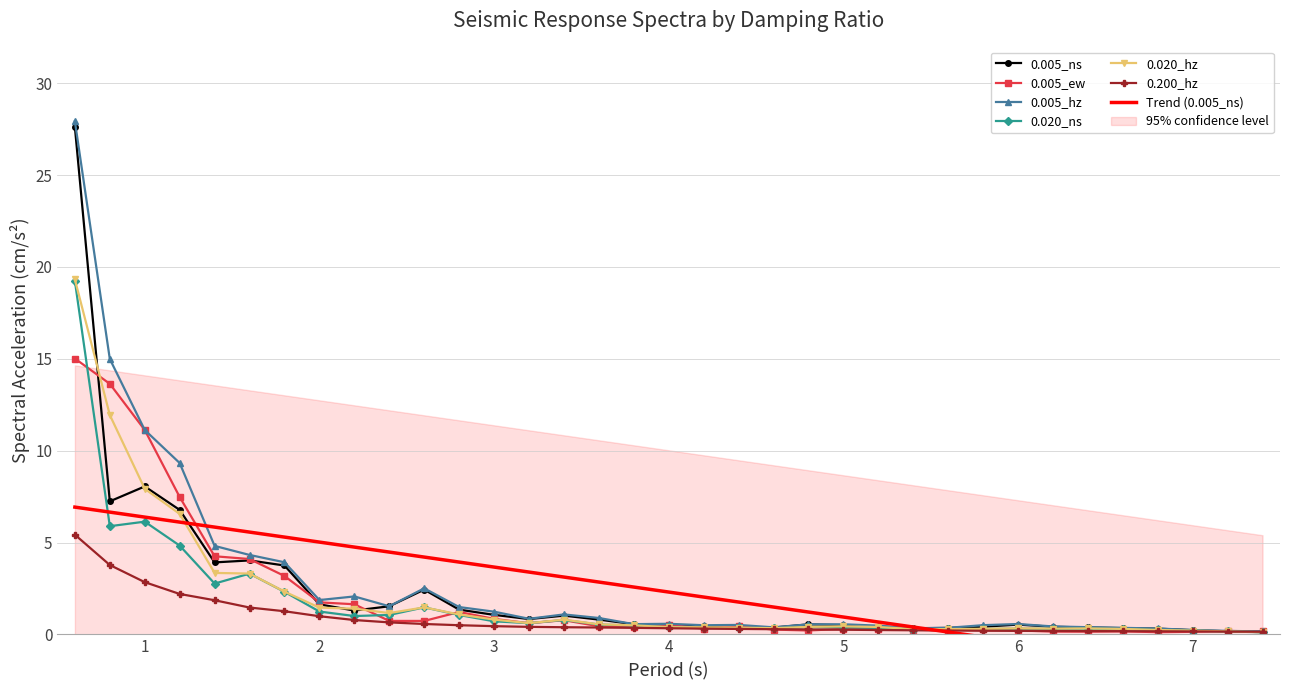

What is the value of the 0.020_ns point at the 30th from the left?

0.3